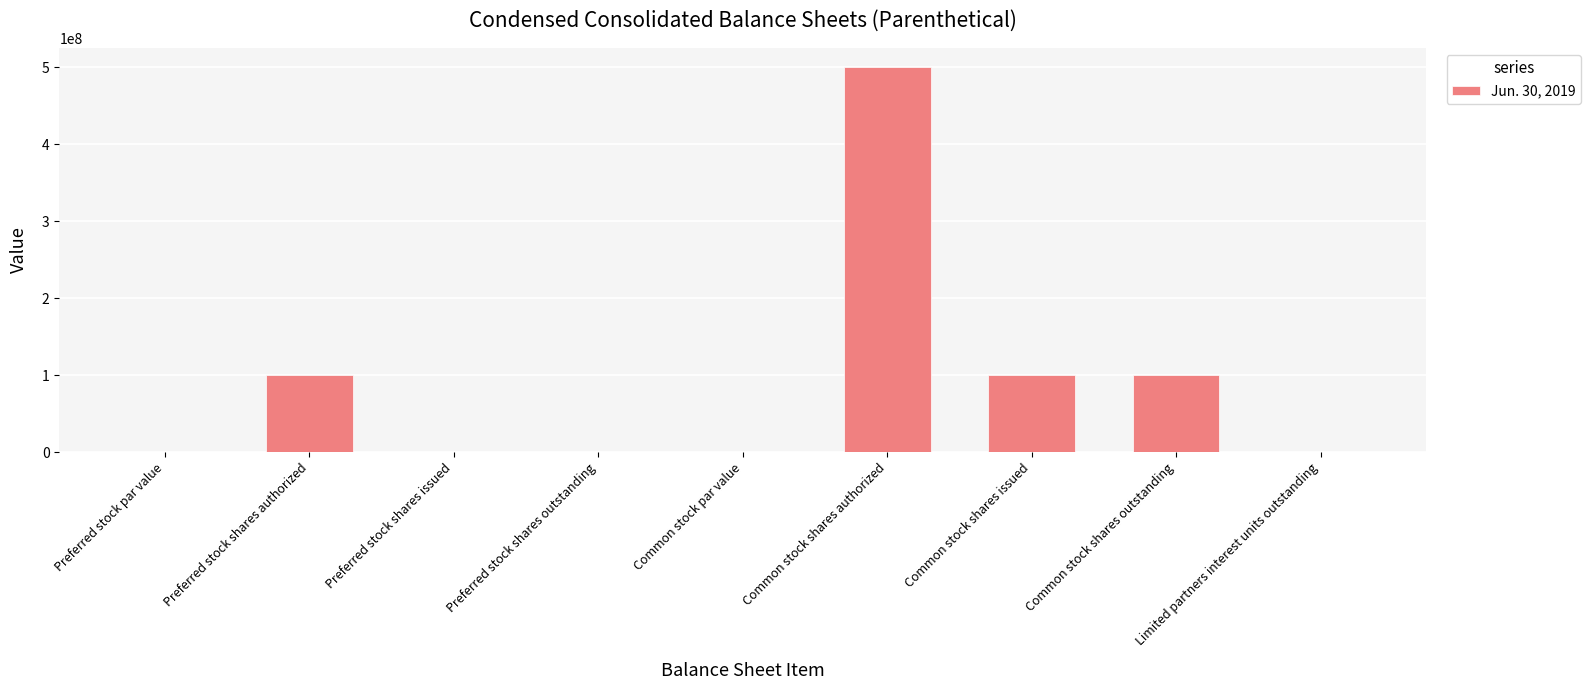

How many data points are above 0?

6